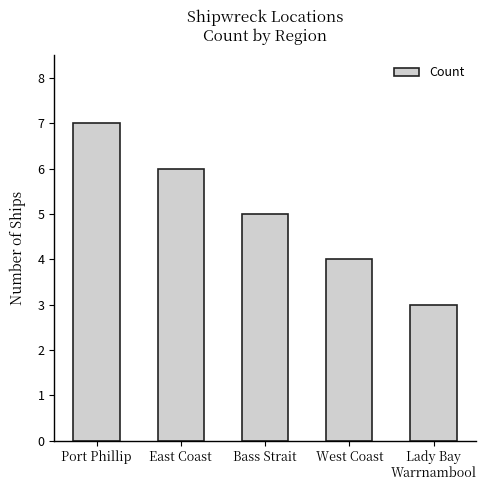

What is the value of the 3rd bar from the left?

5